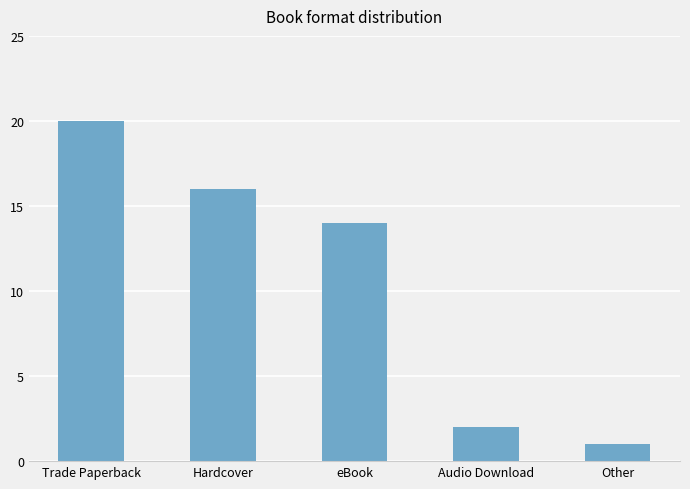

The chart shows a value of 35 at Trade Paperback. True or false?

False